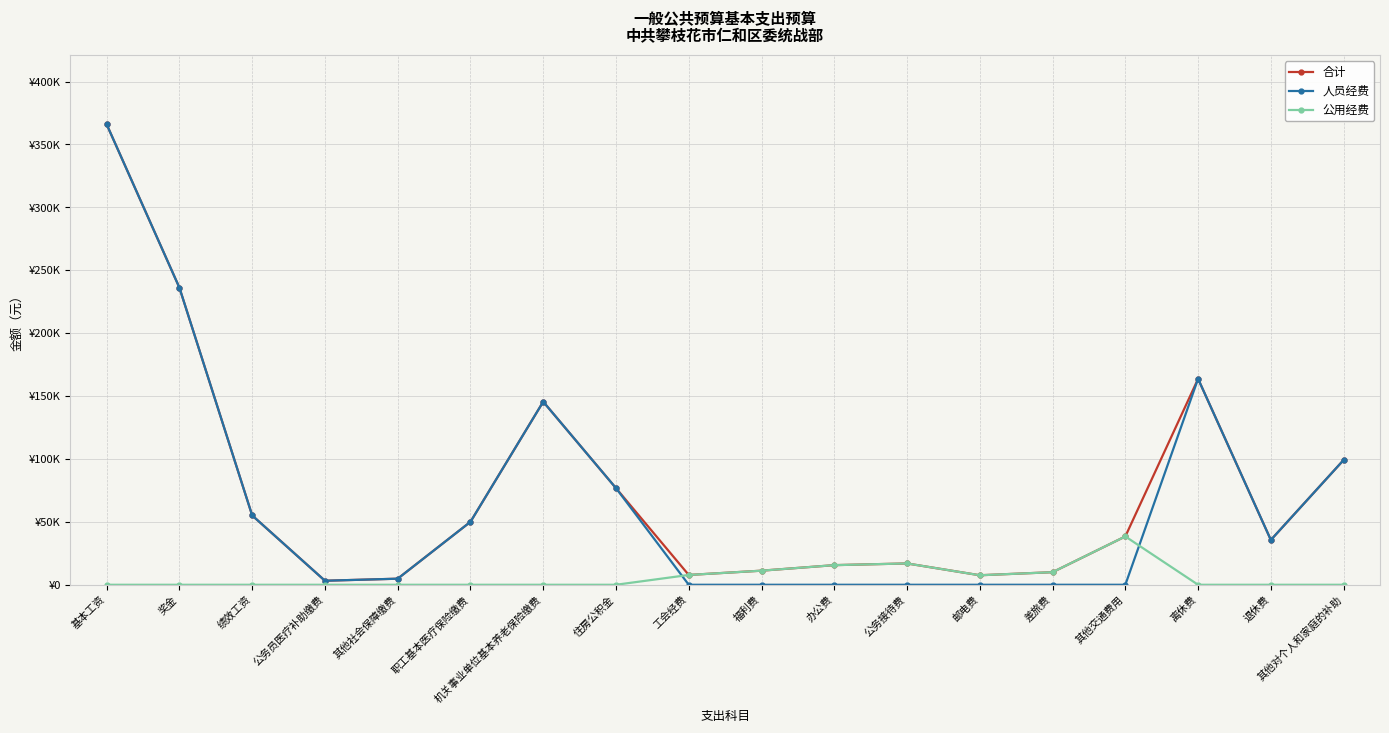

What value does the 合计 series have at 其他交通费用?

38400.0